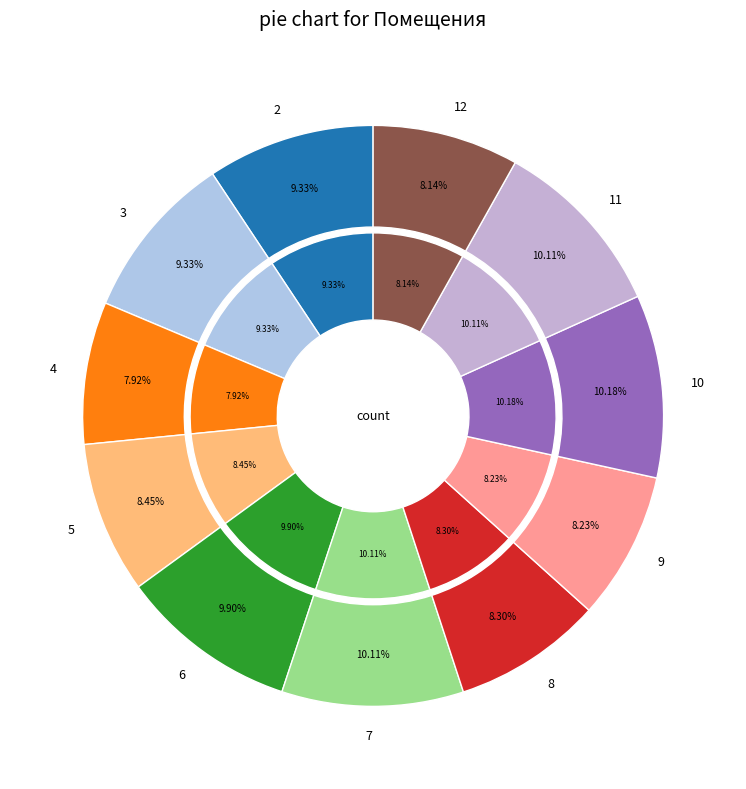

Approximately how many times larger is the value at 10 compared to 12?

1.3